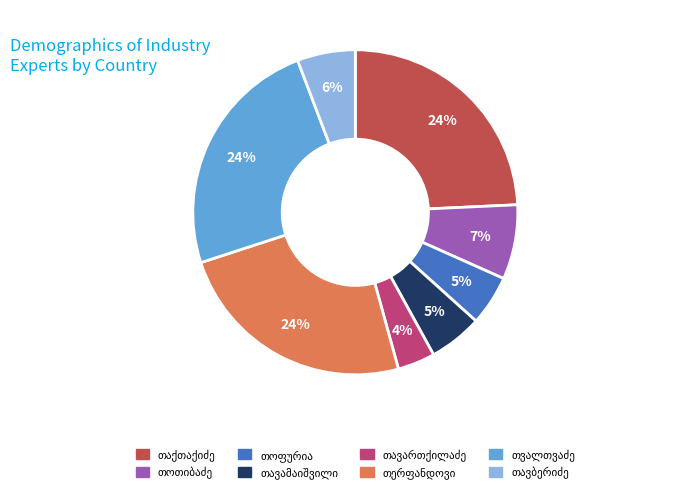

To the nearest percent, what is the average slice percentage?

12%